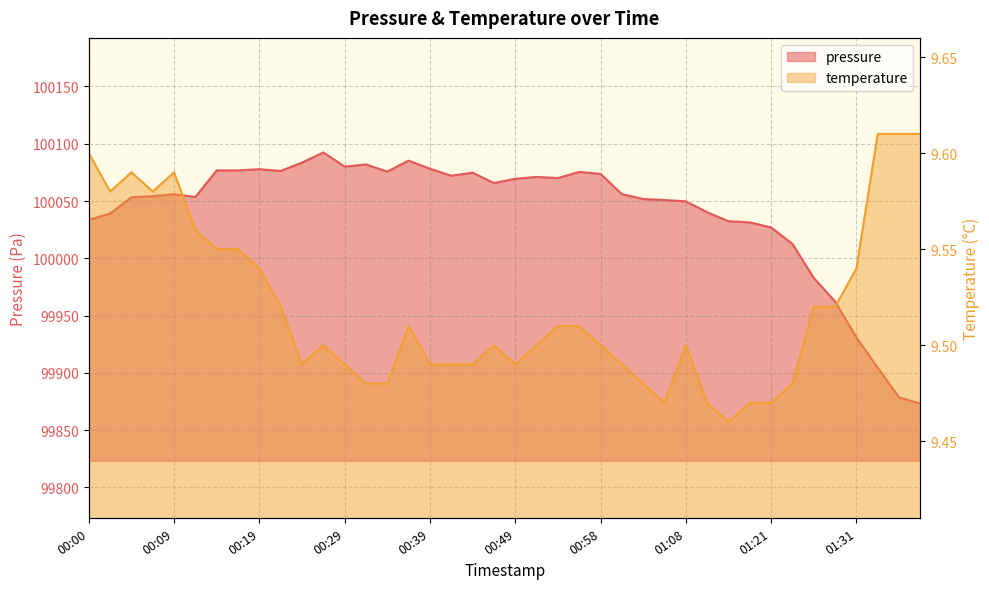

Where is temperature nearest to the value 9?

01:13